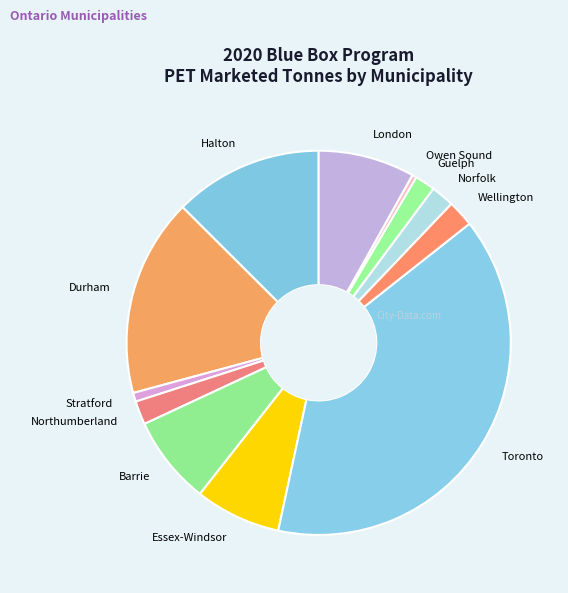

Is it true that Barrie is 22% of the pie?

False